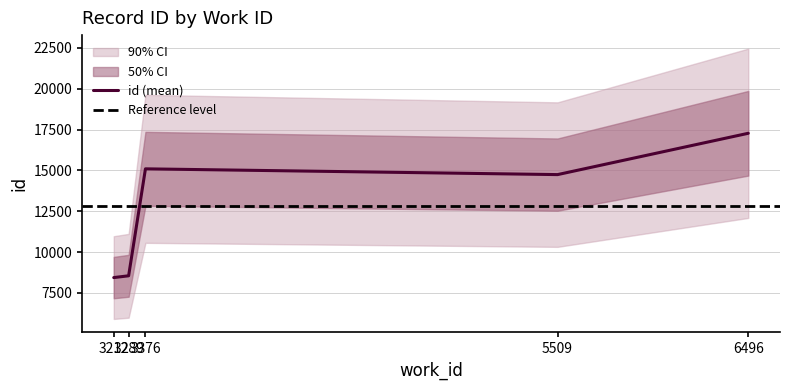

What is the approximate value at 5509, to the nearest 50?

14750